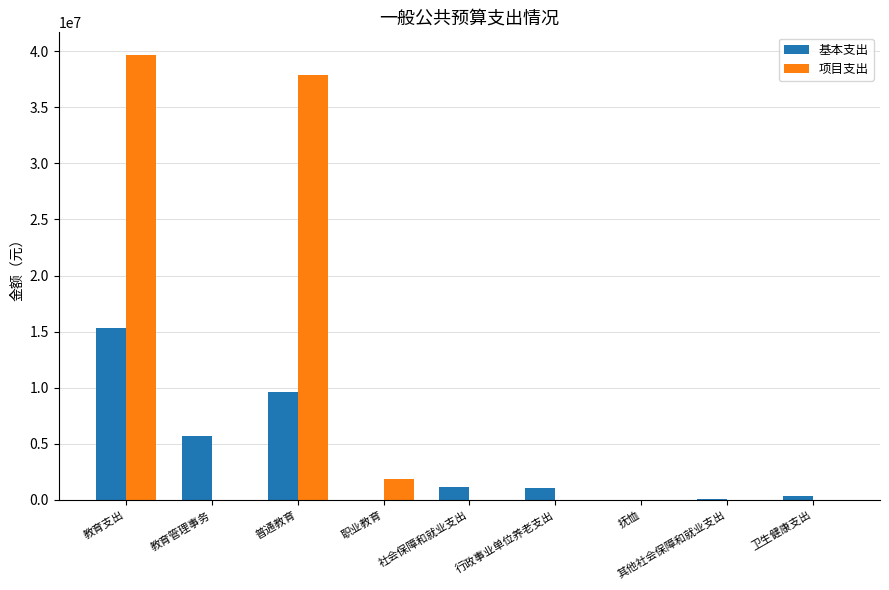

Which series changed the most between 教育支出 and 普通教育?

基本支出